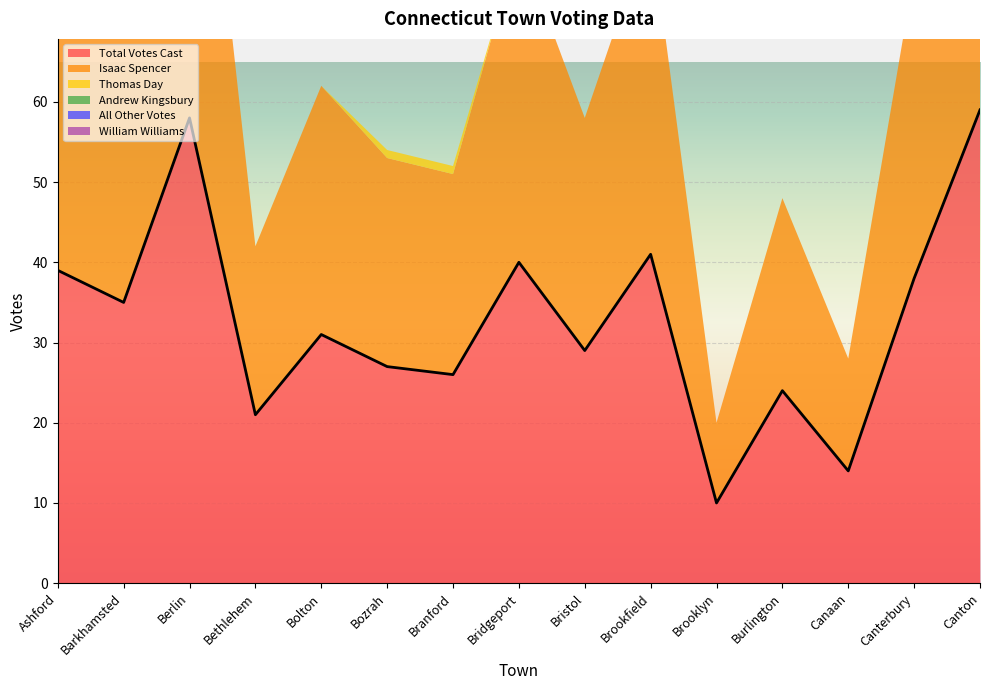

The Total Votes Cast series shows 52 at Bolton. True or false?

False